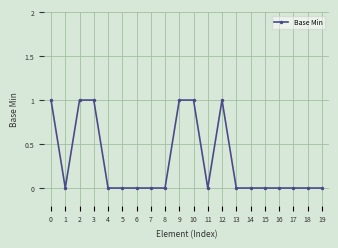

What is the greatest value displayed?

1